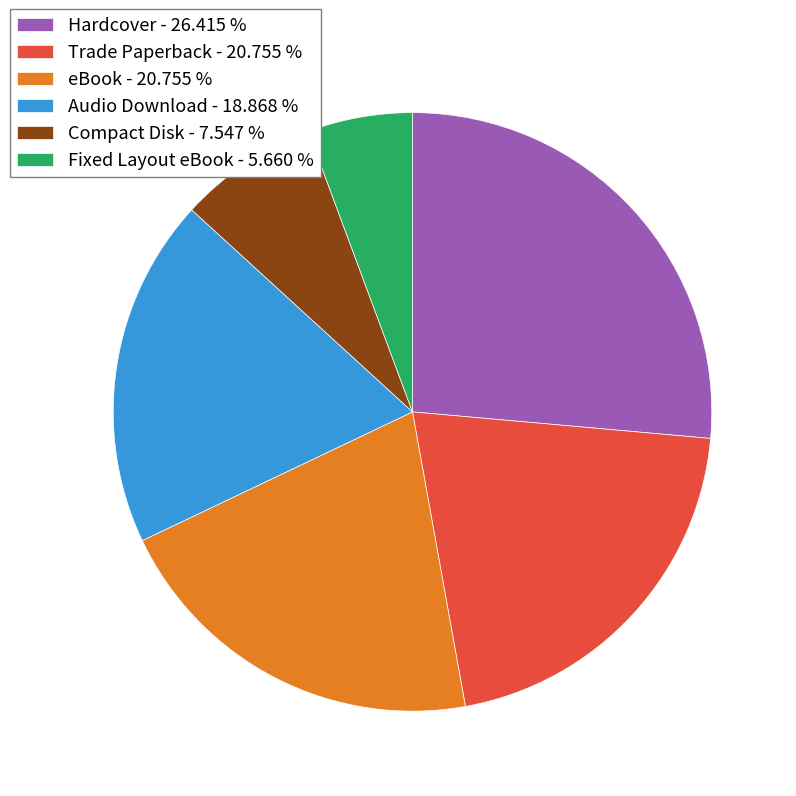

What is the smallest slice in the pie chart?

Fixed Layout eBook